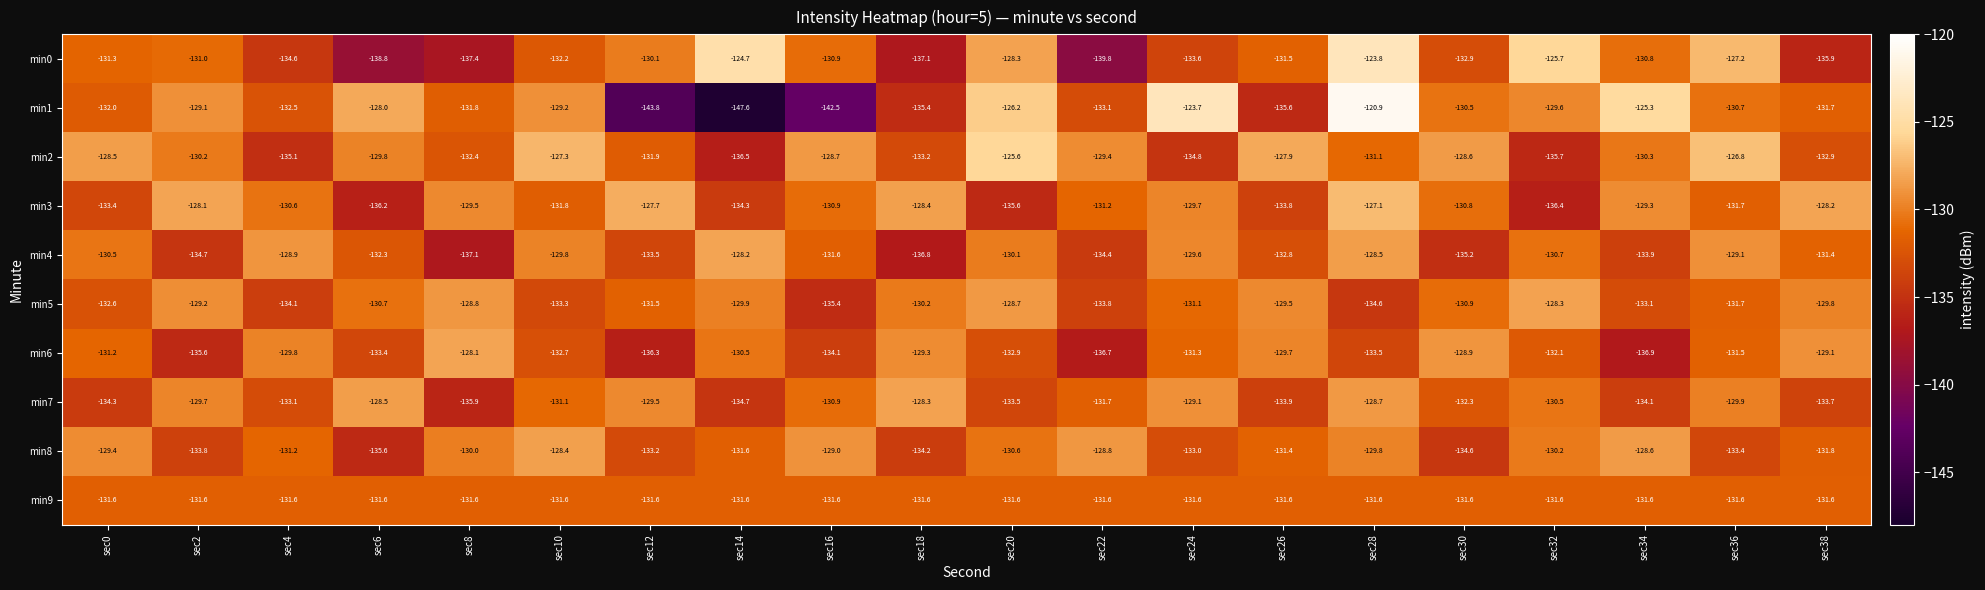

The min0 series shows -139.8 at sec22. True or false?

True